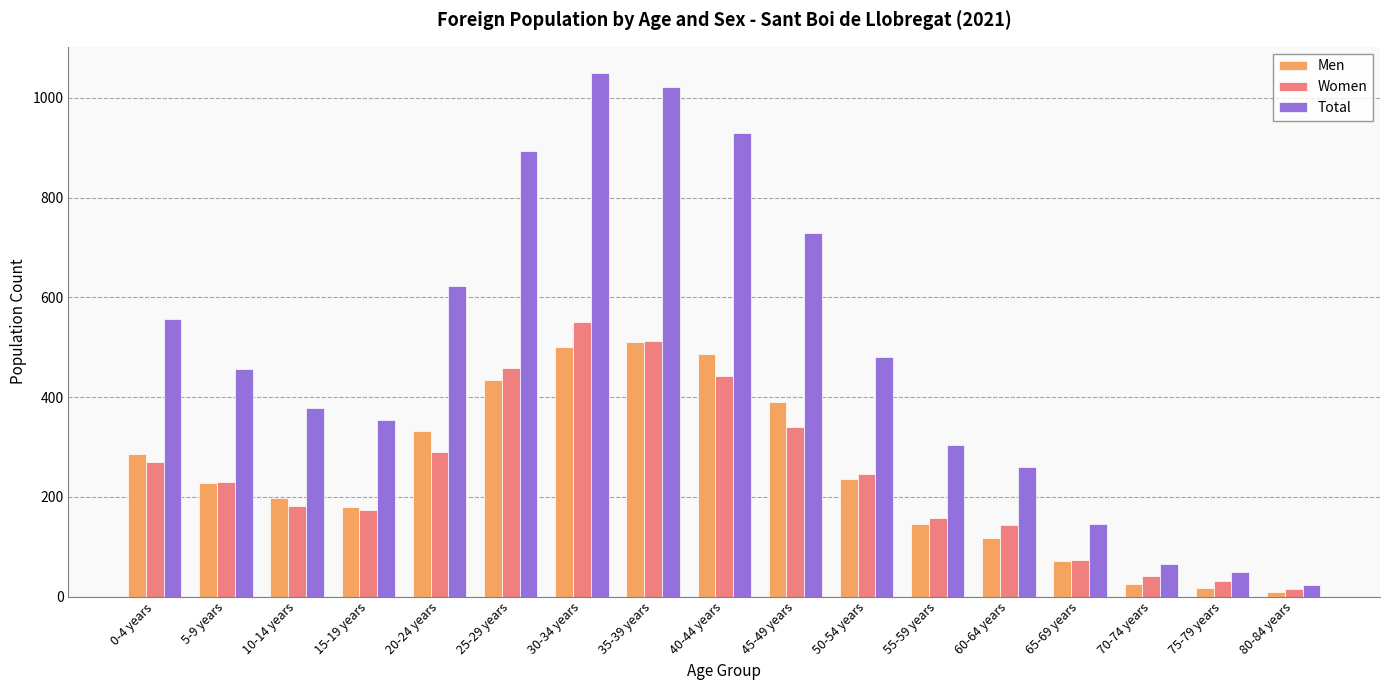

Read the Total value at 25-29 years, to the nearest 10.

890